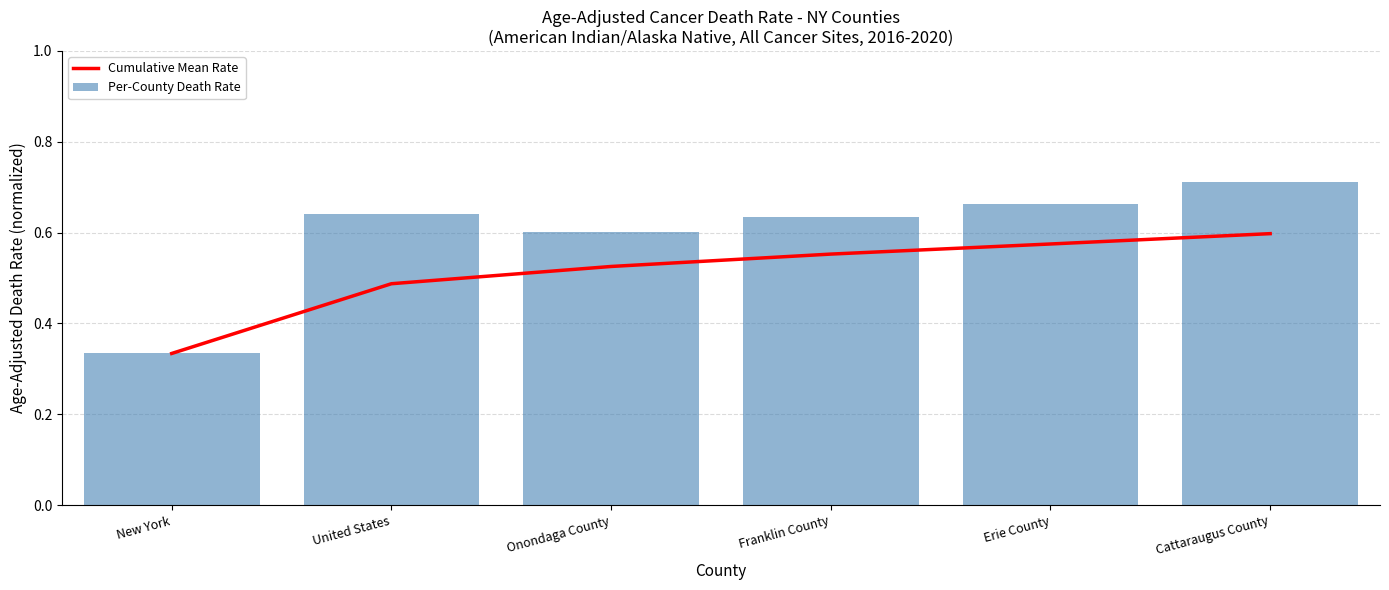

At which label does Cumulative Mean Rate reach its minimum?

New York